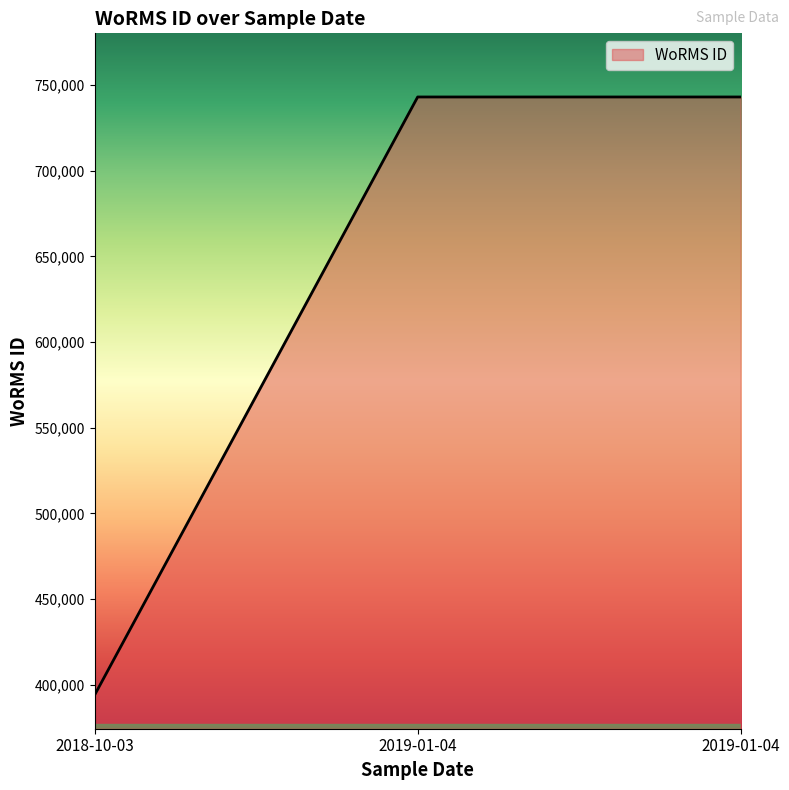

How many lines are shown in the chart?

1